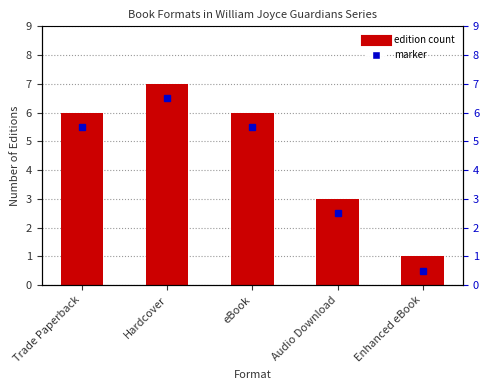

Is it true that the value at eBook is 9?

False